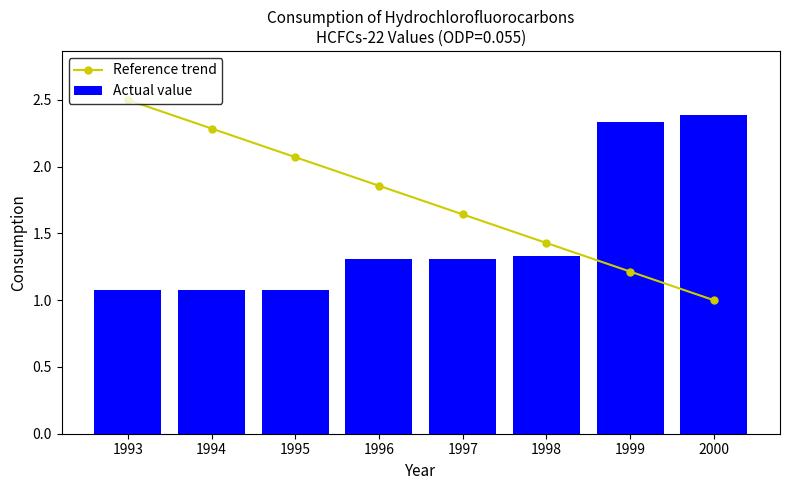

The value of Reference trend at 1994 is 2.3. True or false?

True